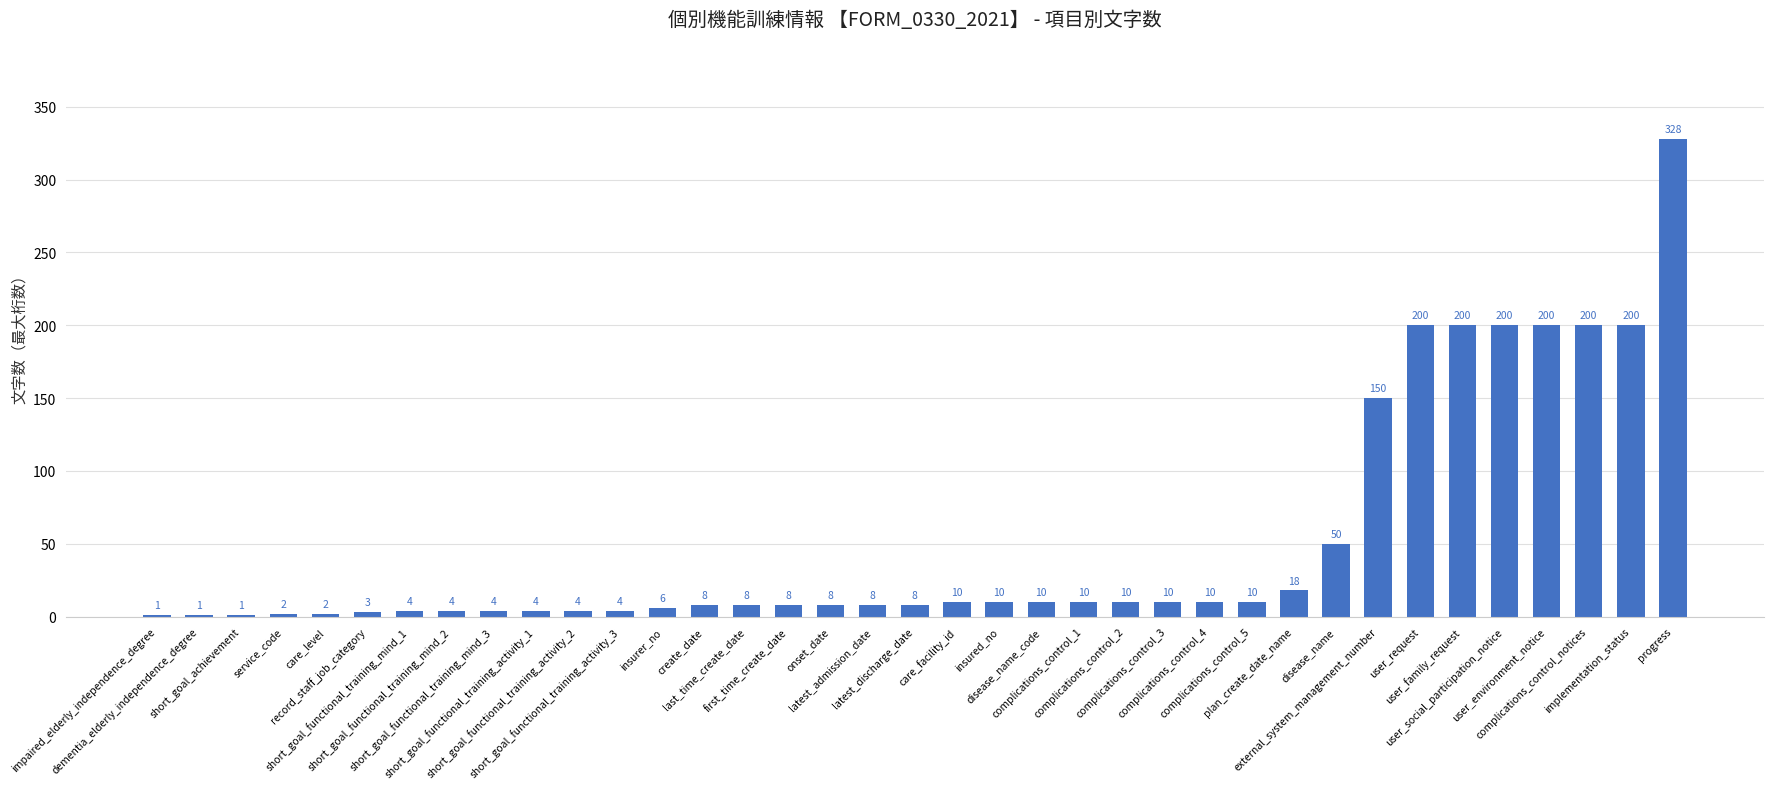

The value at last_time_create_date is 8. True or false?

True